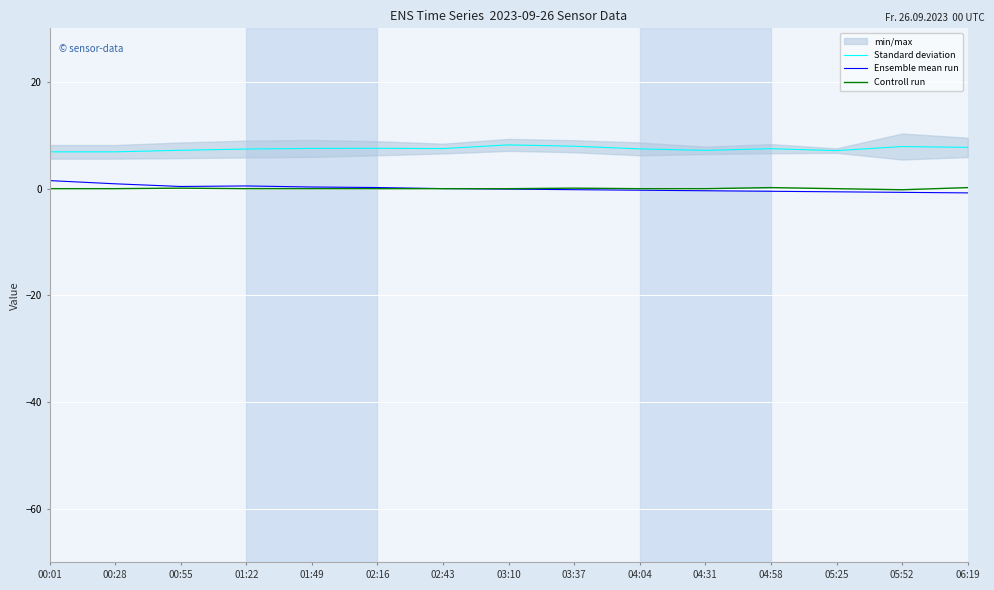

Reading left to right, transcribe all the data shown in this chart.

Standard deviation: 6.9	6.9	7.2	7.4	7.5	7.5	7.5	8.2	7.9	7.4	7.2	7.5	7.1	7.9	7.7
Ensemble mean run: 1.5	0.9	0.4	0.5	0.3	0.2	-0.0	-0.1	-0.2	-0.3	-0.4	-0.5	-0.6	-0.7	-0.8
Controll run: -0.0	-0.0	0.1	-0.0	-0.0	-0.0	-0.0	-0.0	0.1	-0.0	-0.0	0.2	-0.0	-0.2	0.2